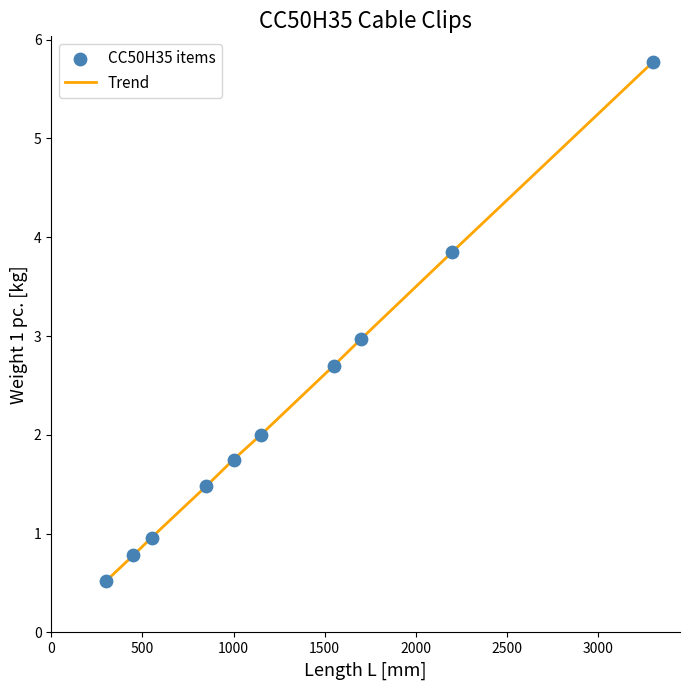

What is the smallest value displayed?

0.5